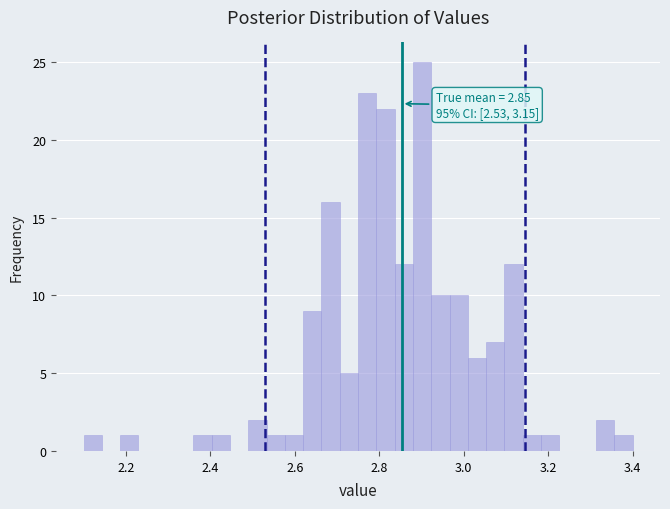

Read against the x-axis, roughly where is the centre of the tallest bar?

2.90